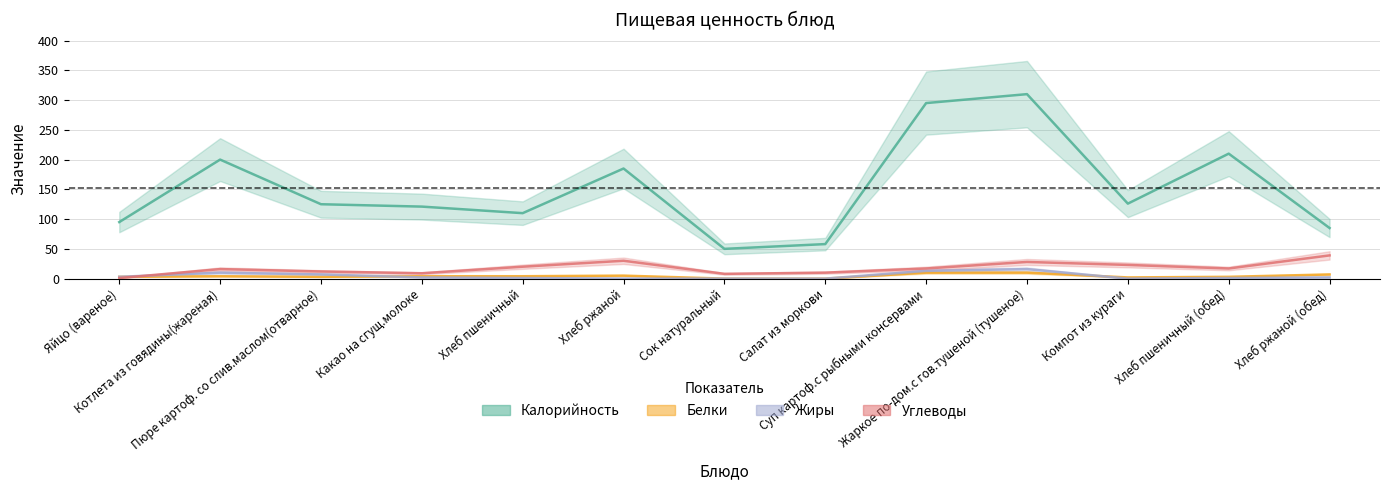

Reading left to right, transcribe all the data shown in this chart.

Калорийность: Яйцо (вареное)=95	Котлета из говядины(жареная)=200	Пюре картоф. со слив.маслом(отварное)=125	Какао на сгущ.молоке=121	Хлеб пшеничный=110	Хлеб ржаной=185	Сок натуральный=50	Салат из моркови=58	Суп картоф.с рыбными консервами=295	Жаркое по-дом.с гов.тушеной (тушеное)=310	Компот из кураги=126	Хлеб пшеничный (обед)=210	Хлеб ржаной (обед)=85
Белки: Яйцо (вареное)=3	Котлета из говядины(жареная)=4	Пюре картоф. со слив.маслом(отварное)=3	Какао на сгущ.молоке=4	Хлеб пшеничный=4	Хлеб ржаной=5	Сок натуральный=0	Салат из моркови=0	Суп картоф.с рыбными консервами=10	Жаркое по-дом.с гов.тушеной (тушеное)=10	Компот из кураги=2	Хлеб пшеничный (обед)=3	Хлеб ржаной (обед)=7
Жиры: Яйцо (вареное)=3	Котлета из говядины(жареная)=10	Пюре картоф. со слив.маслом(отварное)=7	Какао на сгущ.молоке=2	Хлеб пшеничный=1	Хлеб ржаной=0	Сок натуральный=0	Салат из моркови=0	Суп картоф.с рыбными консервами=13	Жаркое по-дом.с гов.тушеной (тушеное)=16	Компот из кураги=0	Хлеб пшеничный (обед)=1	Хлеб ржаной (обед)=2
Углеводы: Яйцо (вареное)=1	Котлета из говядины(жареная)=16	Пюре картоф. со слив.маслом(отварное)=12	Какао на сгущ.молоке=9	Хлеб пшеничный=20	Хлеб ржаной=30	Сок натуральный=8	Салат из моркови=10	Суп картоф.с рыбными консервами=17	Жаркое по-дом.с гов.тушеной (тушеное)=28	Компот из кураги=23	Хлеб пшеничный (обед)=17	Хлеб ржаной (обед)=39